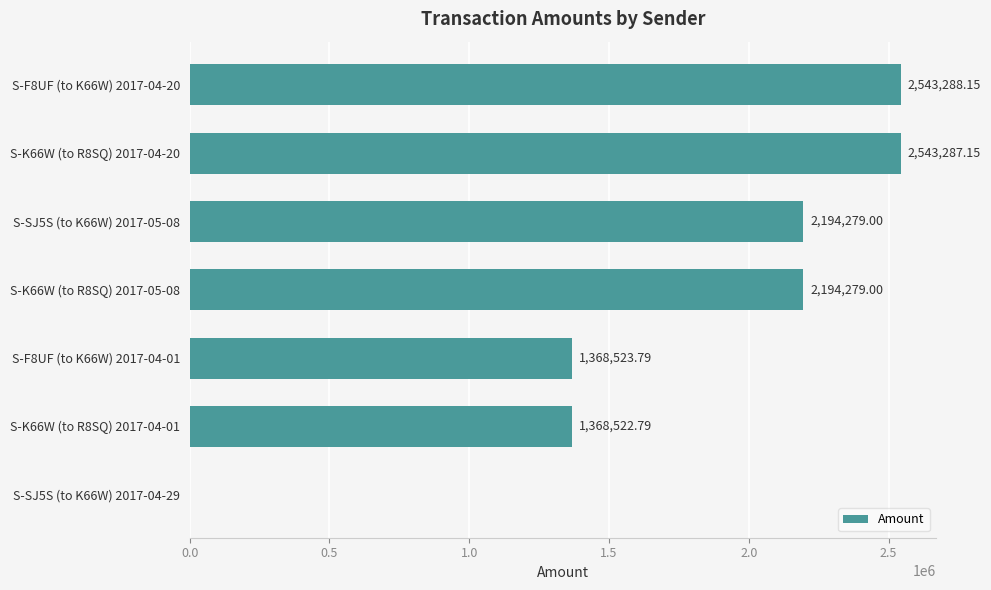

What is the sum of all values?

12212180.9